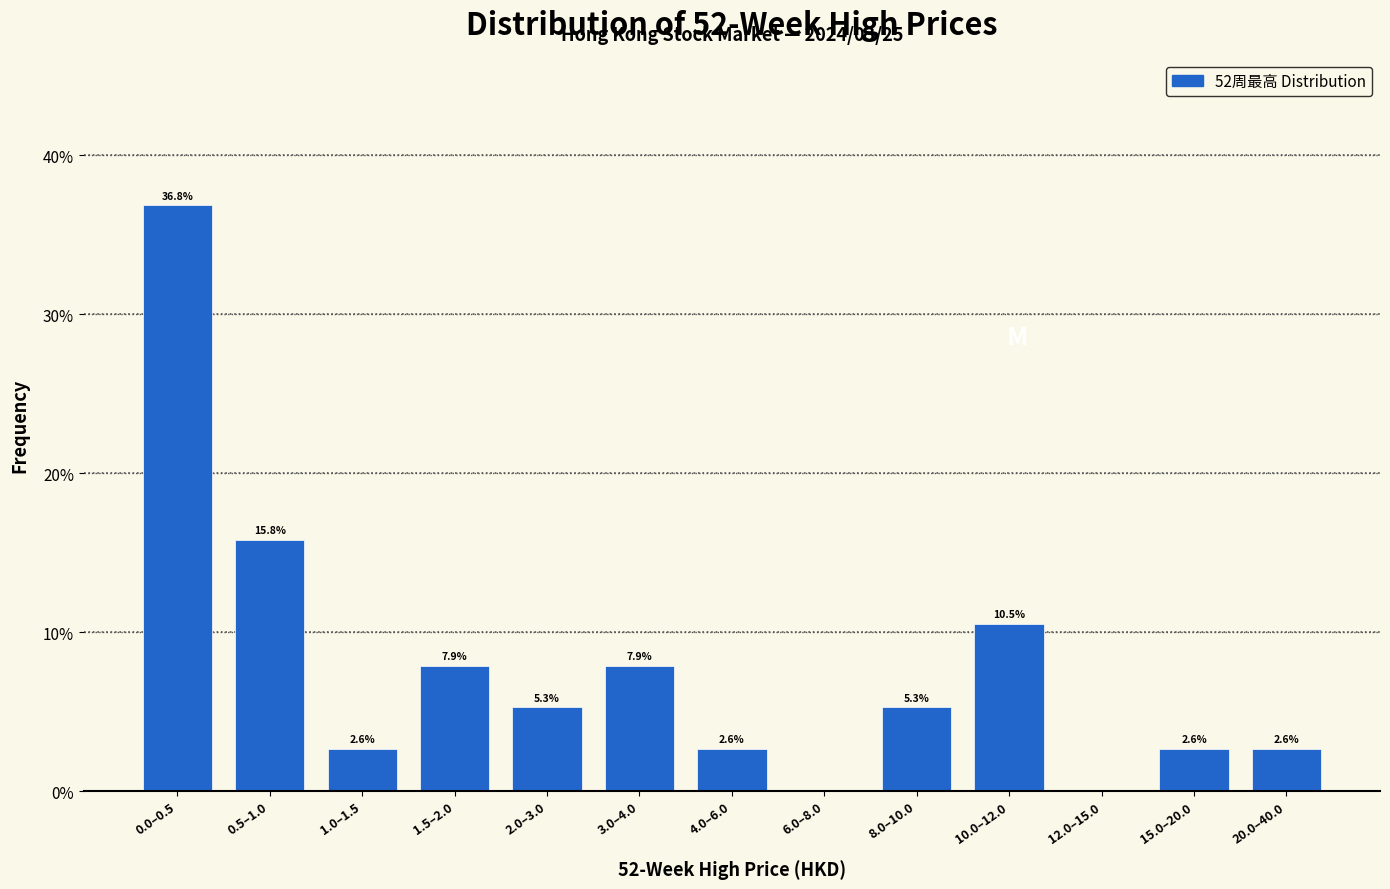

Reading left to right, what are all the values shown in this chart?

0.0–0.5=36.8	0.5–1.0=15.8	1.0–1.5=2.6	1.5–2.0=7.9	2.0–3.0=5.3	3.0–4.0=7.9	4.0–6.0=2.6	6.0–8.0=0.0	8.0–10.0=5.3	10.0–12.0=10.5	12.0–15.0=0.0	15.0–20.0=2.6	20.0–40.0=2.6